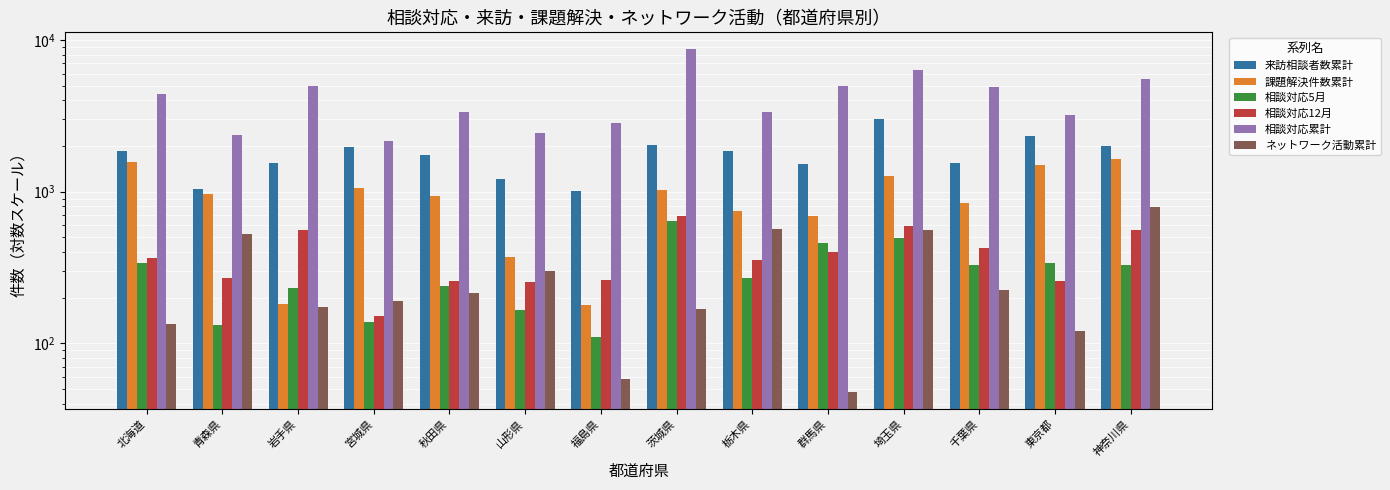

What is the sum of the 課題解決件数累計 values at 山形県 and 群馬県?

1058